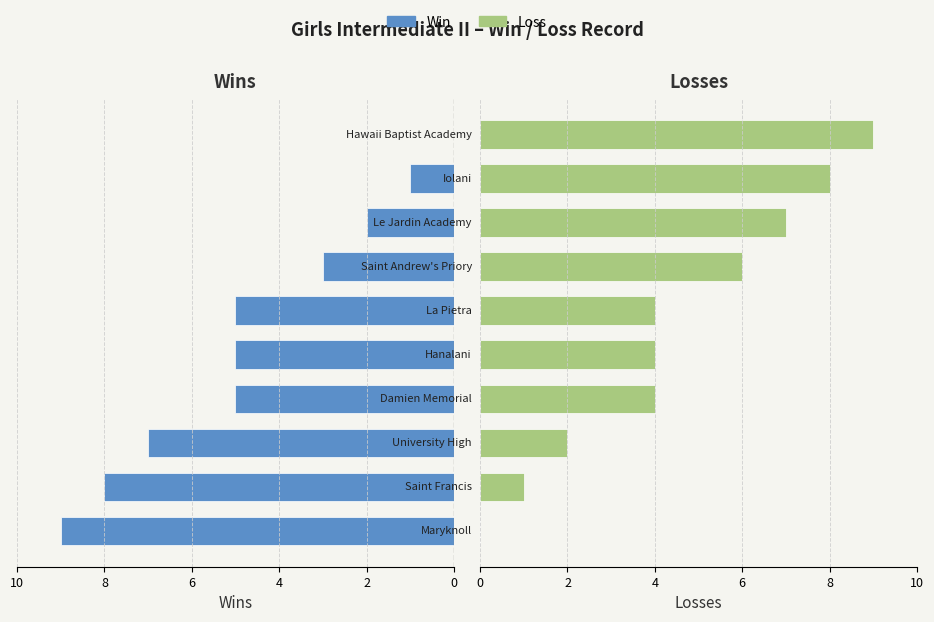

What is the greatest value displayed?

9